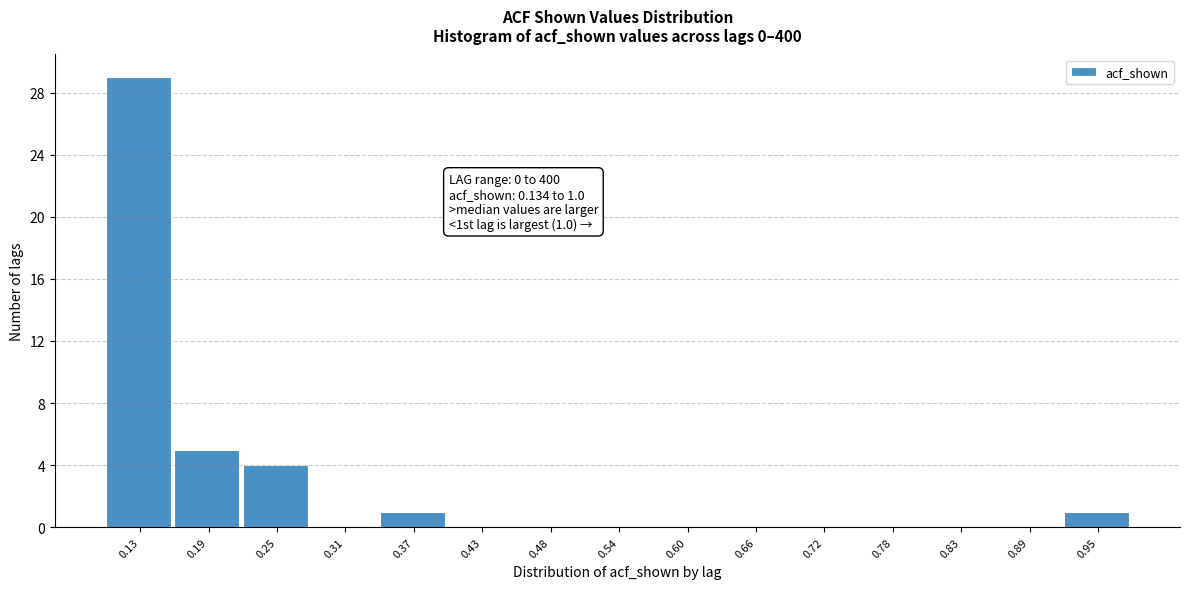

Reading right to left, what are all the values shown in this chart?

0.95=1	0.89=0	0.83=0	0.78=0	0.72=0	0.66=0	0.60=0	0.54=0	0.48=0	0.43=0	0.37=1	0.31=0	0.25=4	0.19=5	0.13=29